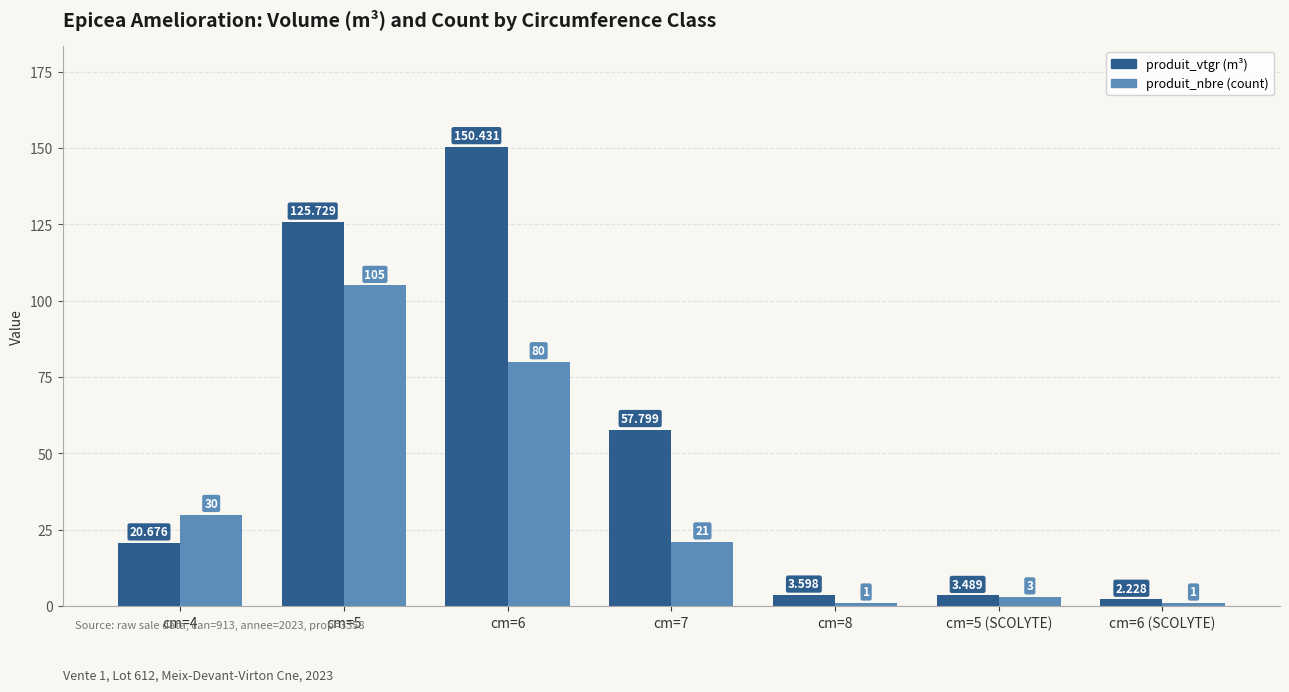

What is the total value across all series at cm=6?

230.4